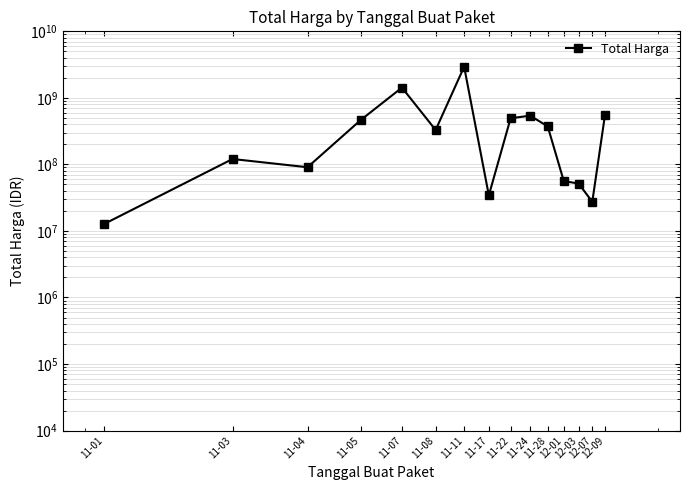

What is the difference between the values at 11-17 and 11-11?

2904671240